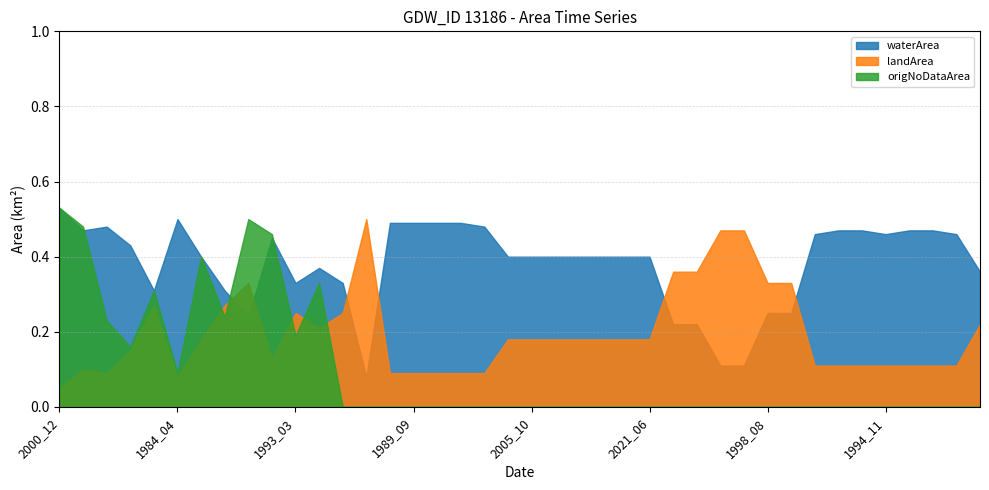

Reading right to left, transcribe all the data shown in this chart.

waterArea: 1987_05=0.4	2014_09=0.5	2014_04=0.5	2001_08=0.5	1994_11=0.5	1990_08=0.5	1990_07=0.5	1989_06=0.5	1998_09=0.2	1998_08=0.2	2007_07=0.1	1993_10=0.1	2017_07=0.2	1987_10=0.2	2021_06=0.4	2021_05=0.4	2016_03=0.4	2015_06=0.4	2011_05=0.4	2005_10=0.4	1987_02=0.4	2020_06=0.5	2020_05=0.5	1997_06=0.5	1989_09=0.5	1986_09=0.5	2006_09=0.1	2005_11=0.3	2019_02=0.4	1993_03=0.3	2001_02=0.5	2006_02=0.2	2017_05=0.3	2011_04=0.4	1984_04=0.5	2015_03=0.3	2020_11=0.4	1999_11=0.5	1988_05=0.5	2000_12=0.5
landArea: 1987_05=0.2	2014_09=0.1	2014_04=0.1	2001_08=0.1	1994_11=0.1	1990_08=0.1	1990_07=0.1	1989_06=0.1	1998_09=0.3	1998_08=0.3	2007_07=0.5	1993_10=0.5	2017_07=0.4	1987_10=0.4	2021_06=0.2	2021_05=0.2	2016_03=0.2	2015_06=0.2	2011_05=0.2	2005_10=0.2	1987_02=0.2	2020_06=0.1	2020_05=0.1	1997_06=0.1	1989_09=0.1	1986_09=0.1	2006_09=0.5	2005_11=0.2	2019_02=0.2	1993_03=0.2	2001_02=0.1	2006_02=0.3	2017_05=0.3	2011_04=0.2	1984_04=0.1	2015_03=0.3	2020_11=0.1	1999_11=0.1	1988_05=0.1	2000_12=0.1
origNoDataArea: 1987_05=0.0	2014_09=0.0	2014_04=0.0	2001_08=0.0	1994_11=0.0	1990_08=0.0	1990_07=0.0	1989_06=0.0	1998_09=0.0	1998_08=0.0	2007_07=0.0	1993_10=0.0	2017_07=0.0	1987_10=0.0	2021_06=0.0	2021_05=0.0	2016_03=0.0	2015_06=0.0	2011_05=0.0	2005_10=0.0	1987_02=0.0	2020_06=0.0	2020_05=0.0	1997_06=0.0	1989_09=0.0	1986_09=0.0	2006_09=0.0	2005_11=0.0	2019_02=0.3	1993_03=0.2	2001_02=0.5	2006_02=0.5	2017_05=0.2	2011_04=0.4	1984_04=0.1	2015_03=0.3	2020_11=0.2	1999_11=0.2	1988_05=0.5	2000_12=0.5